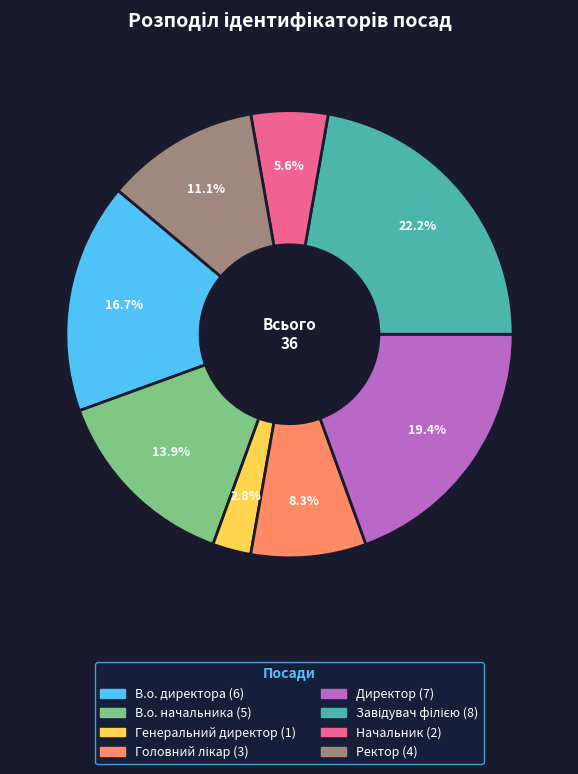

To the nearest percent, what percentage of the pie is В.о. директора?

17%